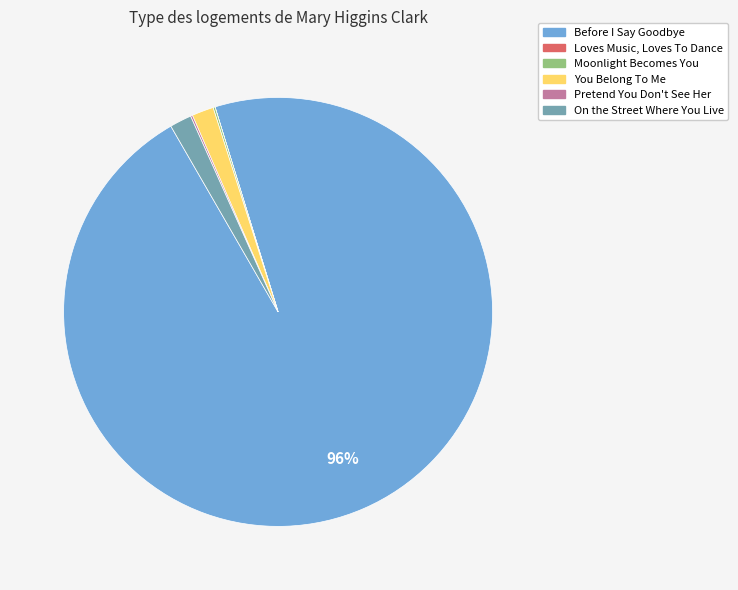

Combined, do On the Street Where You Live and Before I Say Goodbye account for over 50%?

Yes